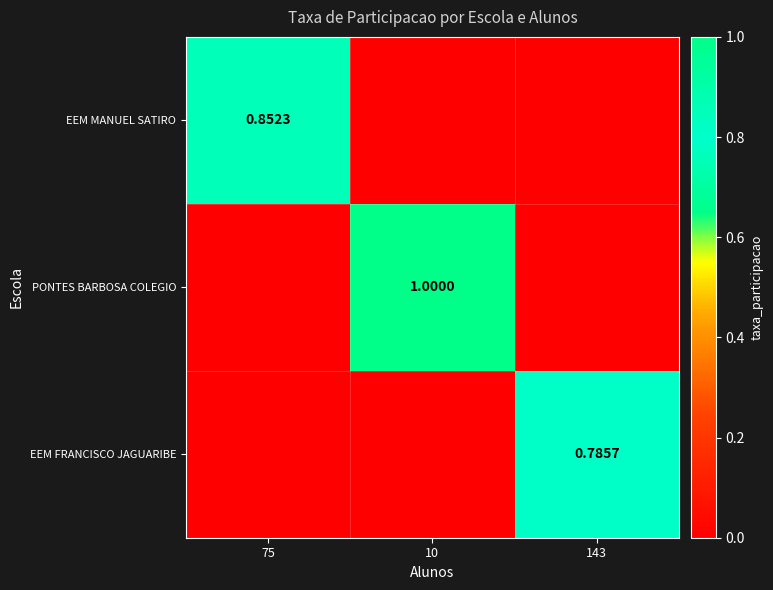

What is the total value across all series at 10?

1.0